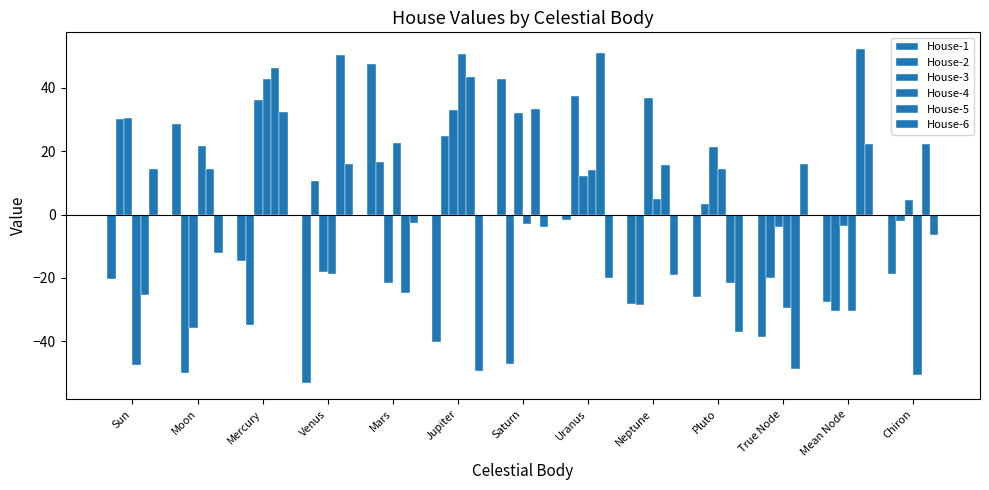

How many categories are shown in the chart?

13